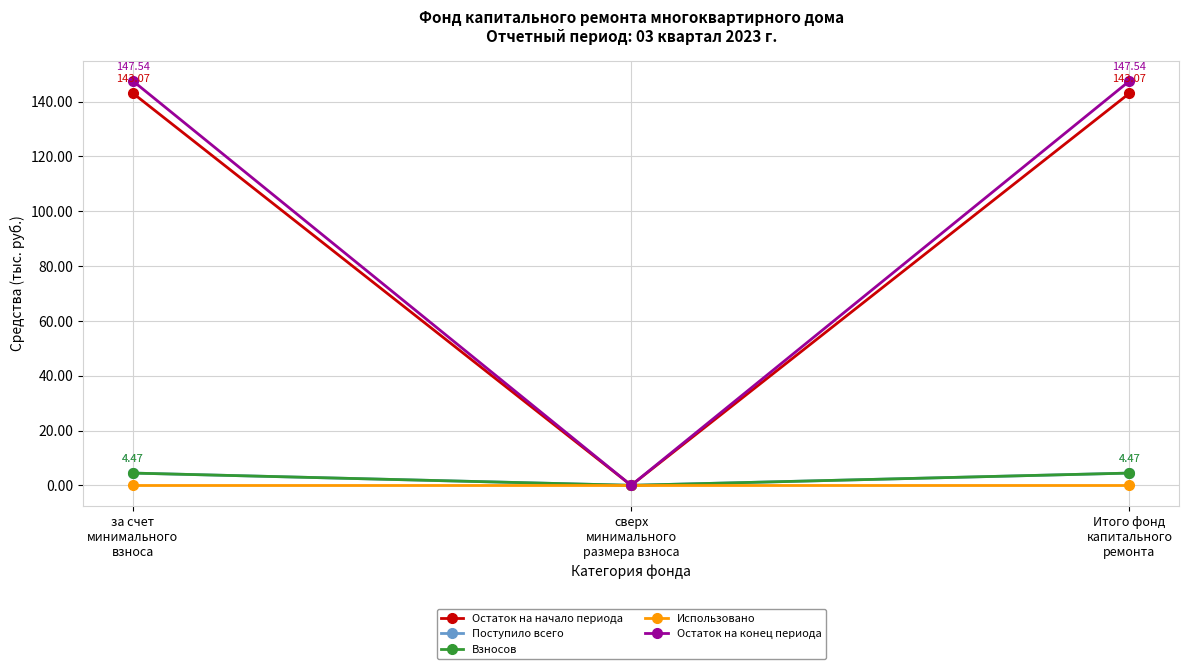

Does the chart have visible grid lines?

Yes